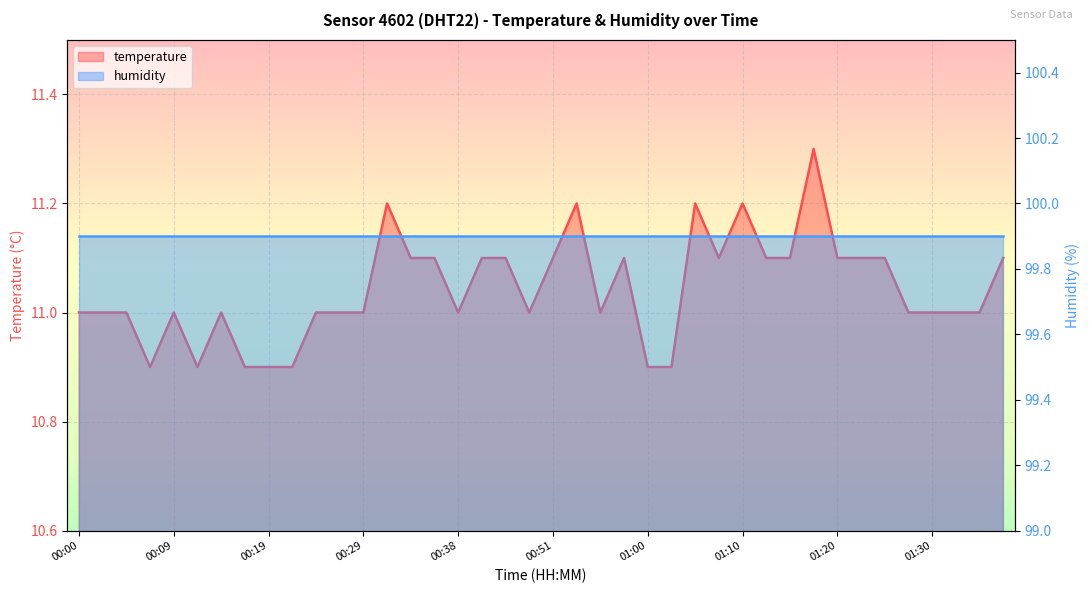

True or false: the data shows 10.9 at 01:03.

True